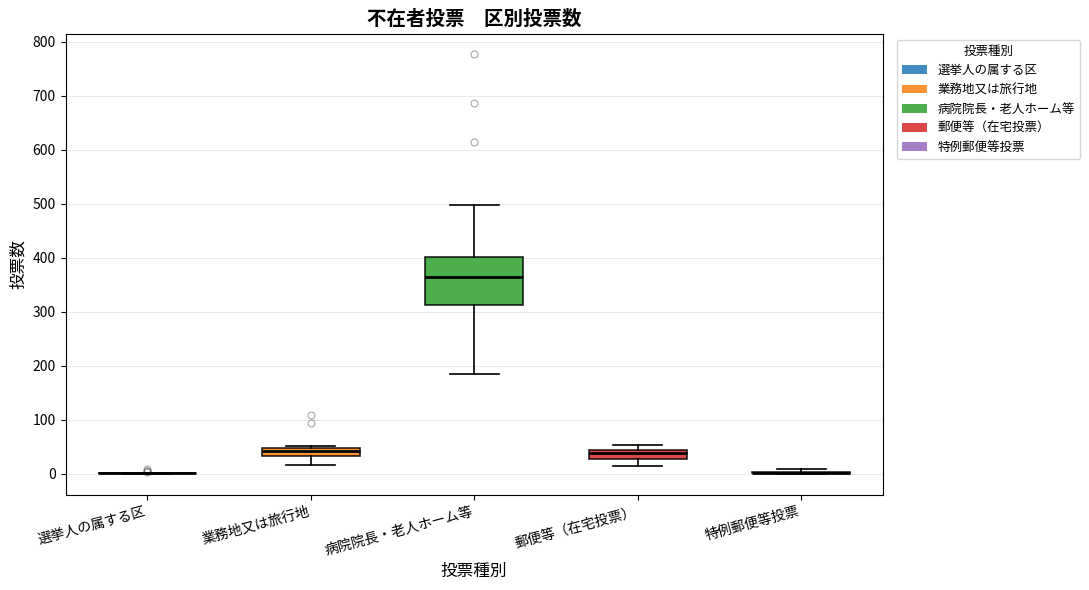

Reading left to right, transcribe this box plot: for each box, give where its median line is, the range the box spans, and where its two whiskers end, as read against the y-axis. The values are not printed on the chart, so give them approximately, as read against the axis.

選挙人の属する区: box collapsed to a line at 0, whiskers 0 to 0
業務地又は旅行地: median 40, box 30 to 50, whiskers 20 to 50
病院院長・老人ホーム等: median 360, box 310 to 400, whiskers 190 to 500
郵便等（在宅投票）: median 40 (just below the box's upper edge), box 30 to 40, whiskers 10 to 50
特例郵便等投票: box collapsed to a line at 0, whiskers 0 to 10